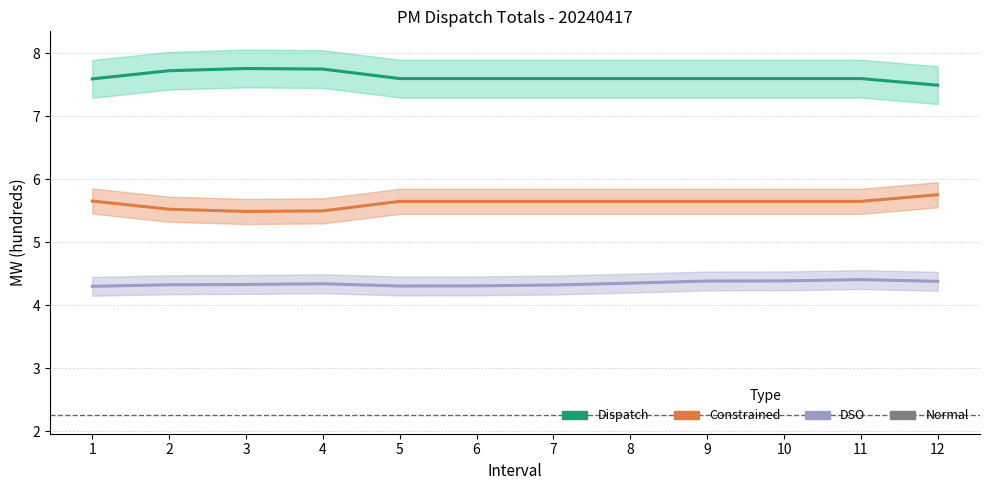

What is the maximum value shown in the chart?

7.8